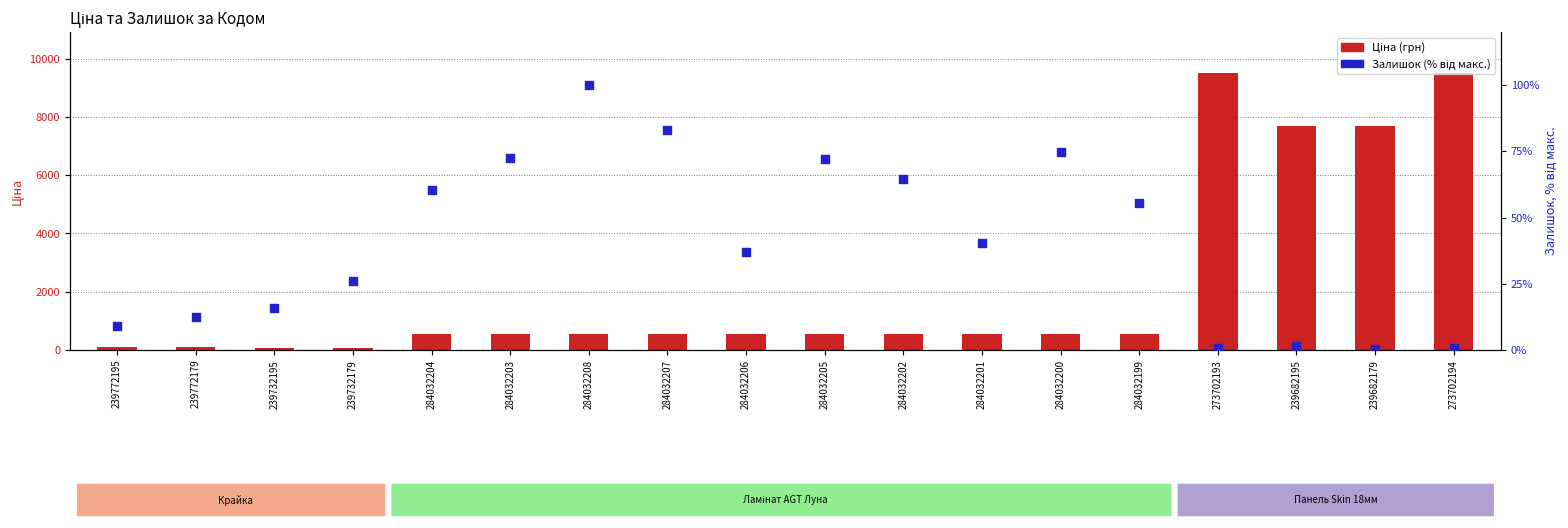

Which series reaches the minimum Y coordinate?

Залишок (% від макс.)